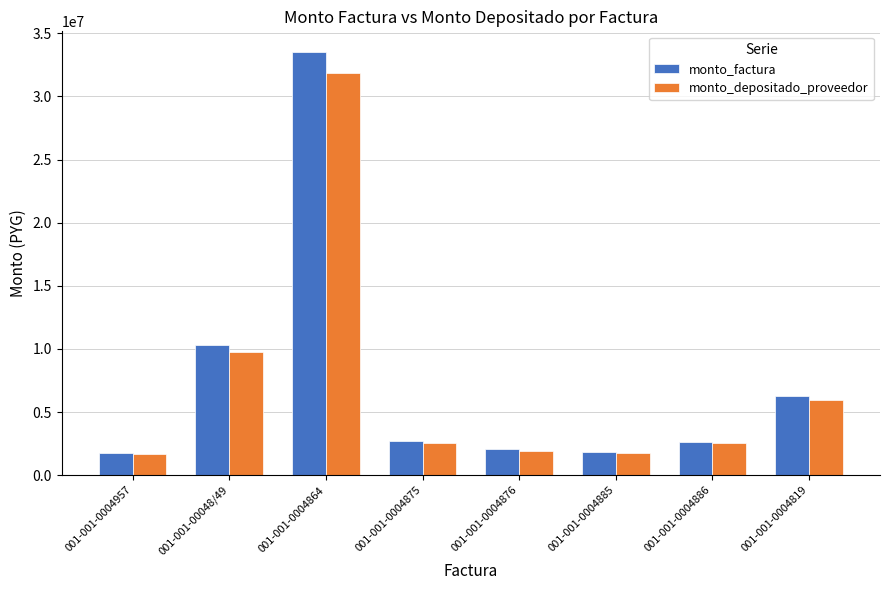

What is the spread (max minus min) of values at 001-001-00048/49?

504606